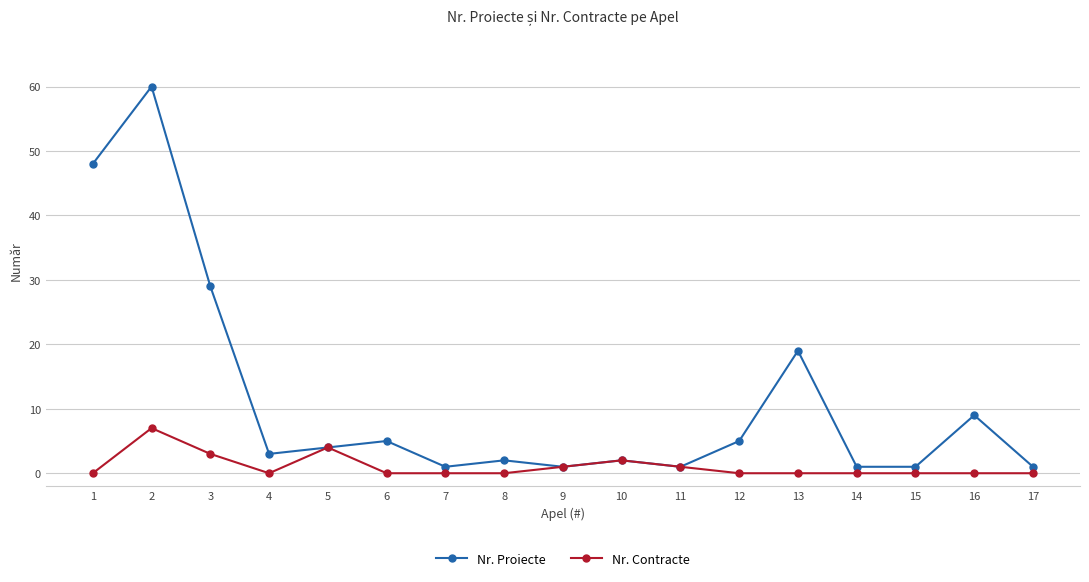

Reading left to right, what are all the values shown in this chart?

Nr. Proiecte: 48	60	29	3	4	5	1	2	1	2	1	5	19	1	1	9	1
Nr. Contracte: 0	7	3	0	4	0	0	0	1	2	1	0	0	0	0	0	0